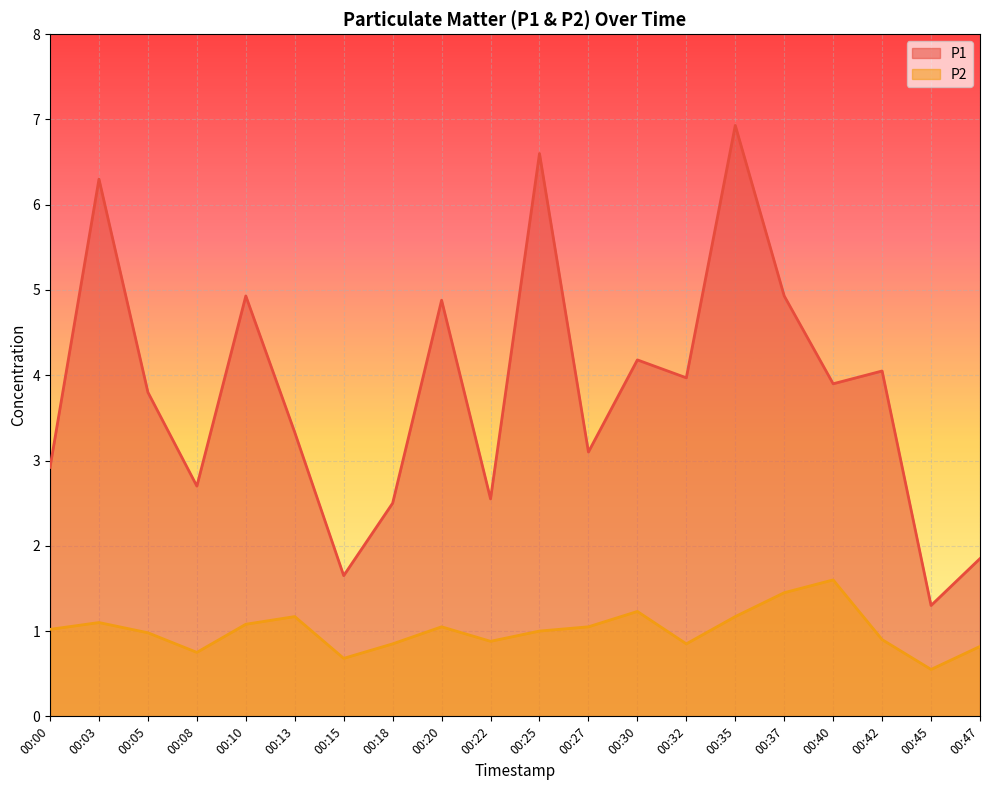

The value of P2 at 00:45 is 0.8. True or false?

False